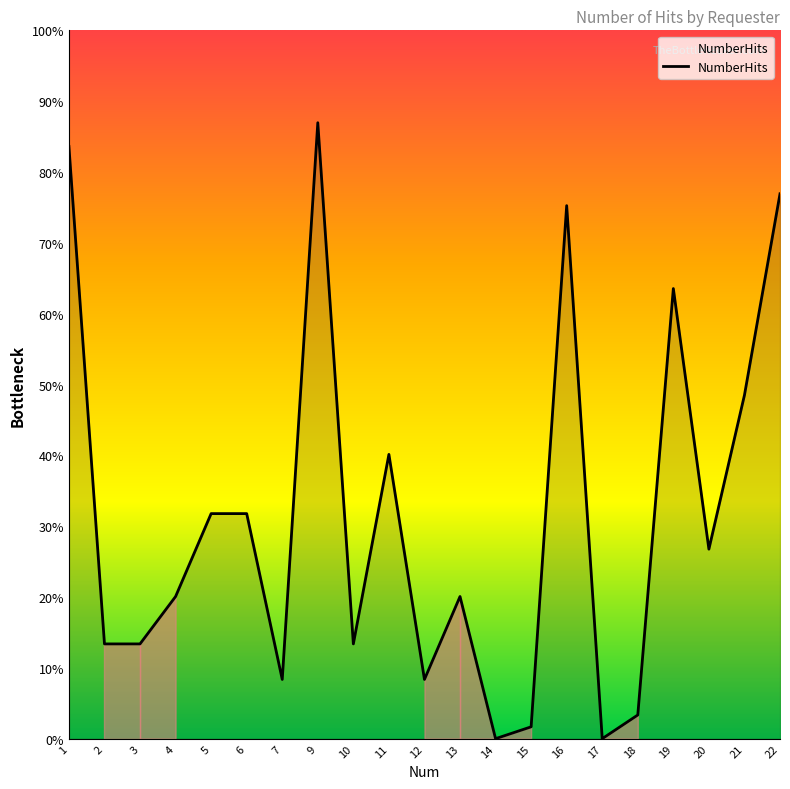

True or false: the data shows 38 at 19.

True